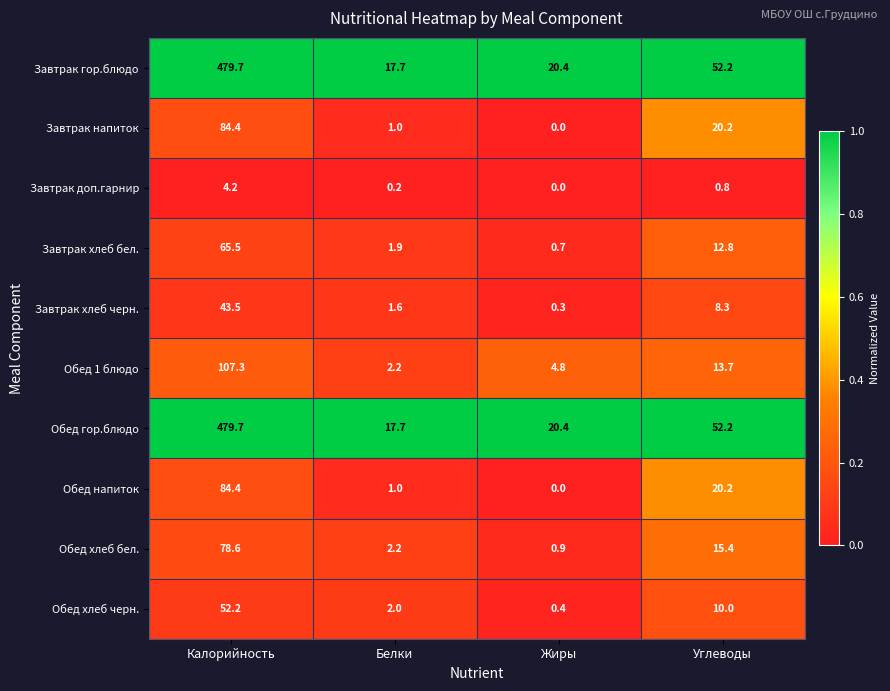

What is the difference between the second highest and minimum values in the Обед хлеб черн. series?

9.6